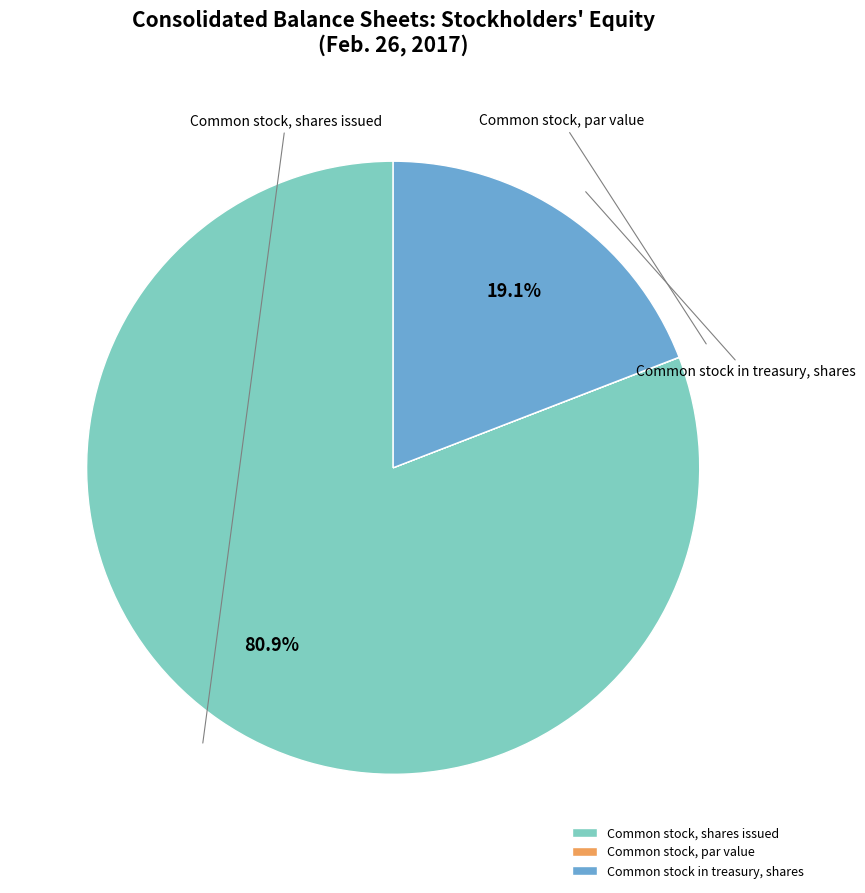

What is the largest slice in the pie chart?

Common stock, shares issued